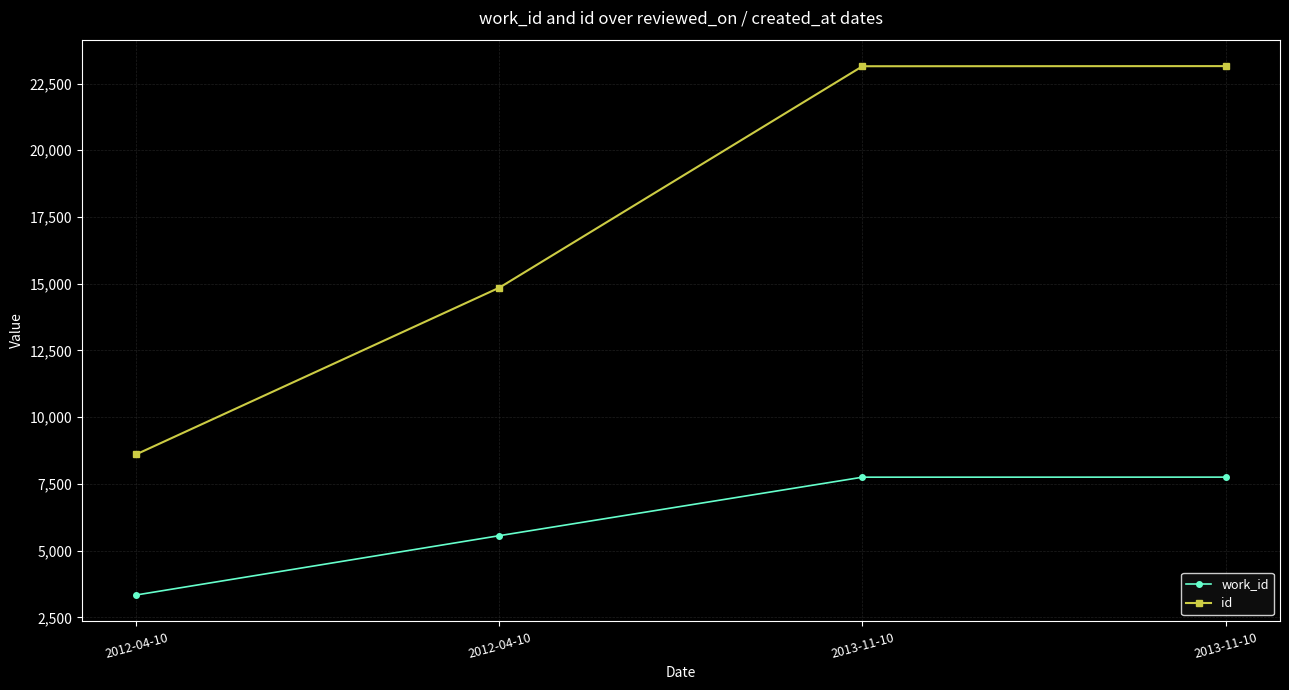

Reading left to right, list all the values displayed in this chart.

work_id: 2012-04-10=3337	2012-04-10=5559	2013-11-10=7750	2013-11-10=7752
id: 2012-04-10=8608	2012-04-10=14852	2013-11-10=23147	2013-11-10=23152